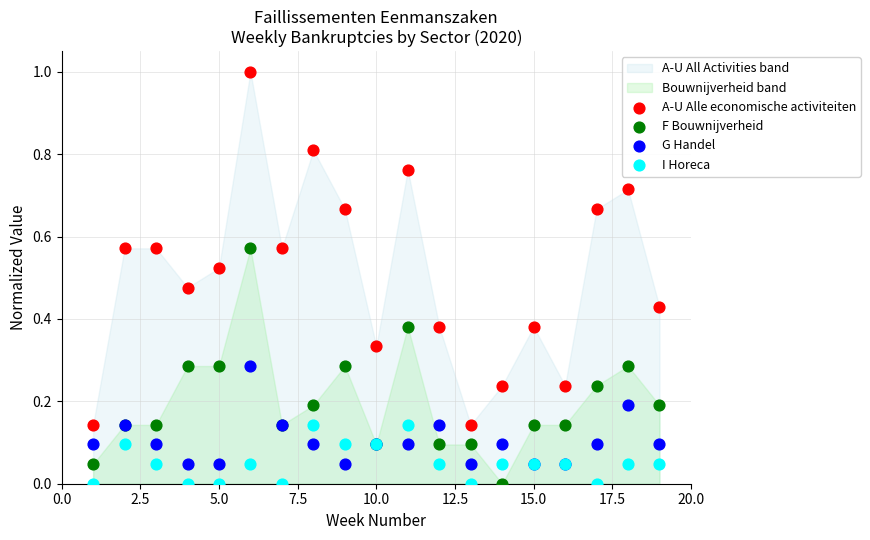

What is the X range (max minus min) for the scatter plot?

18.0